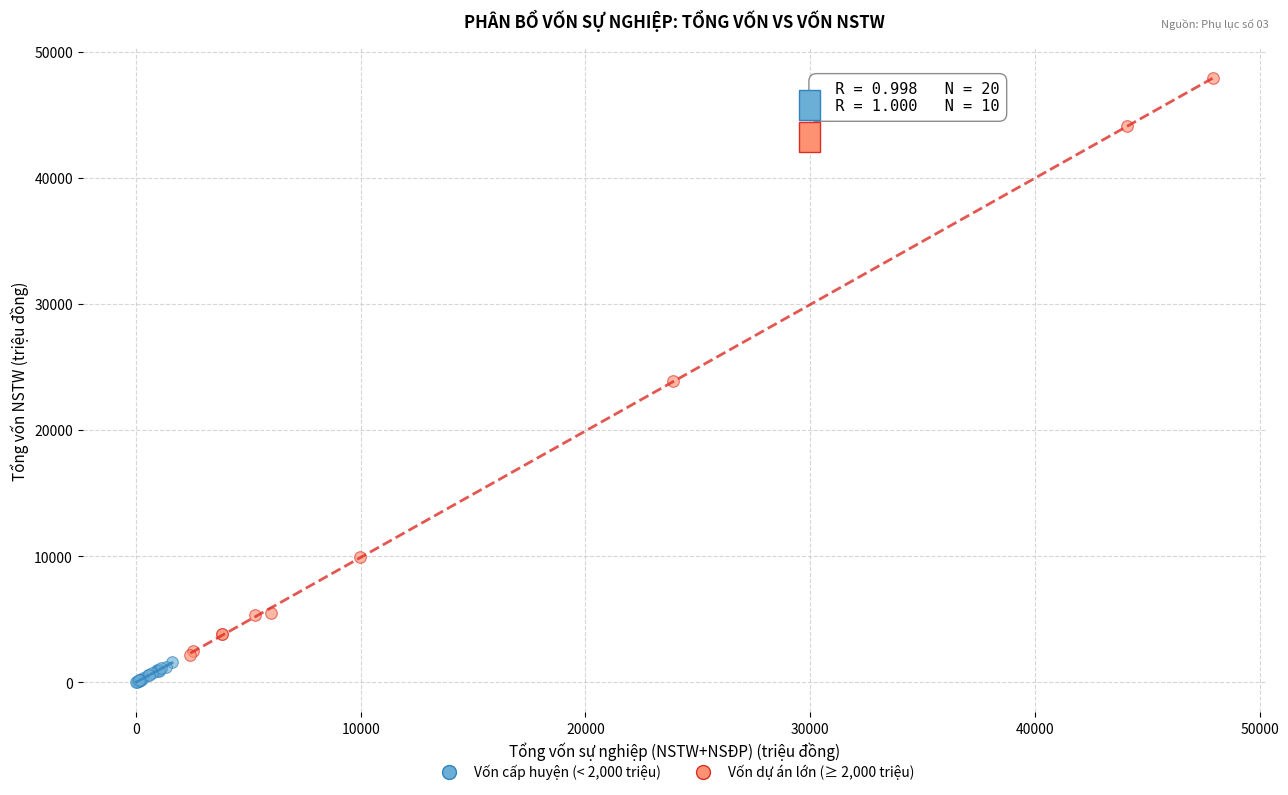

Which series reaches the maximum Y coordinate?

Vốn dự án lớn (≥ 2,000 triệu)